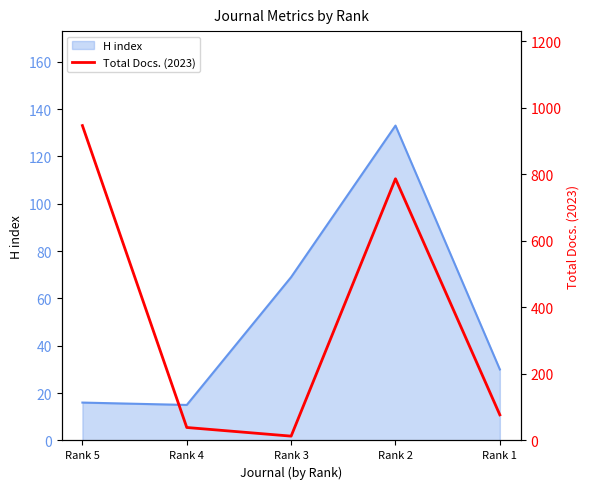

Approximately how many times larger is the value at Rank 1 compared to Rank 4?

2.0